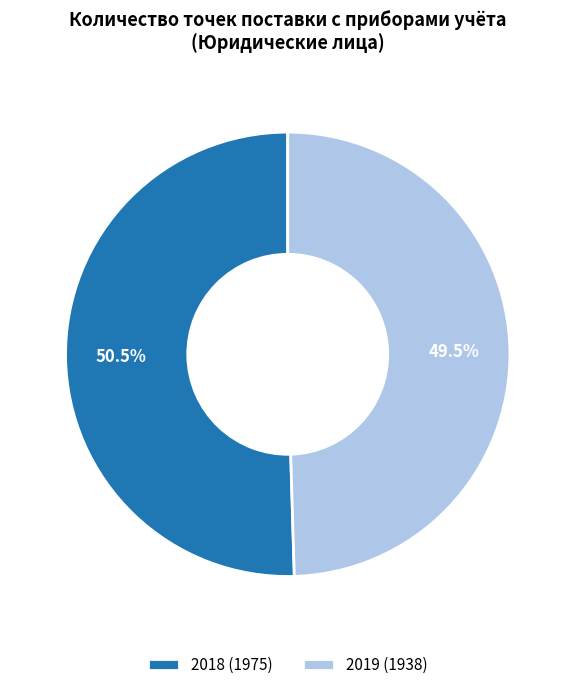

To the nearest percent, what is the difference between the 2019 and 2018 slice percentages?

1%